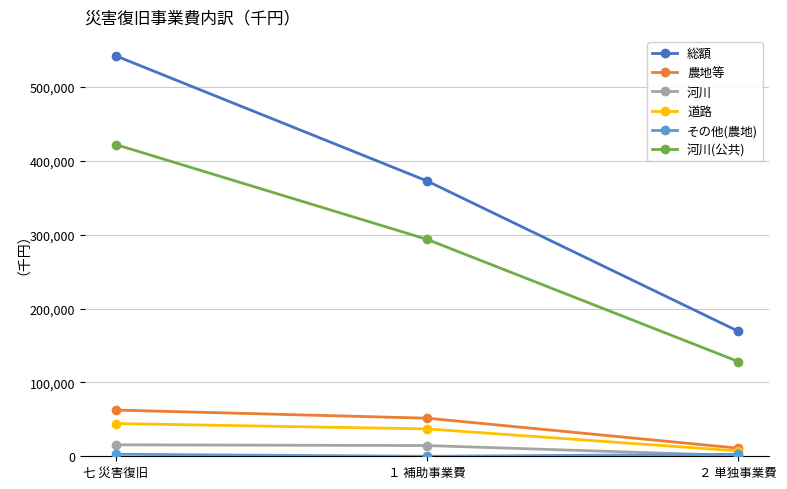

Count the number of categories in the chart.

3